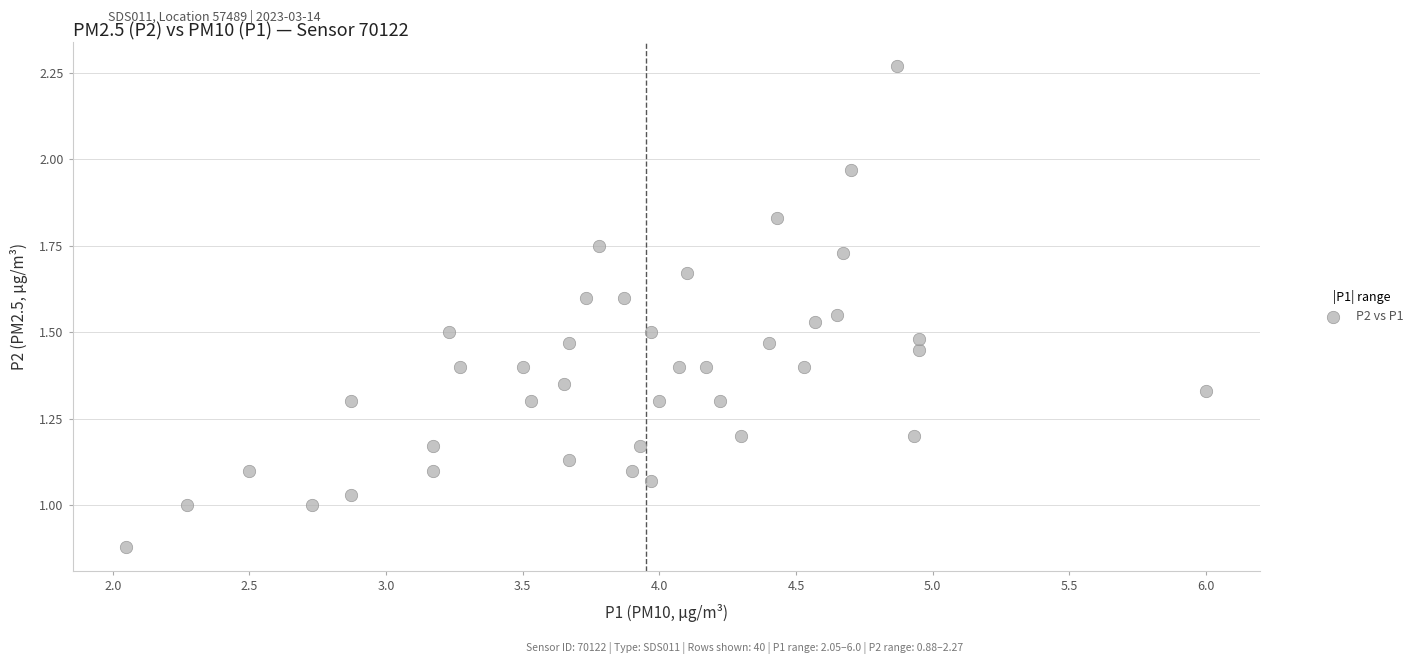

What is the range of X values (max minus min)?

4.0